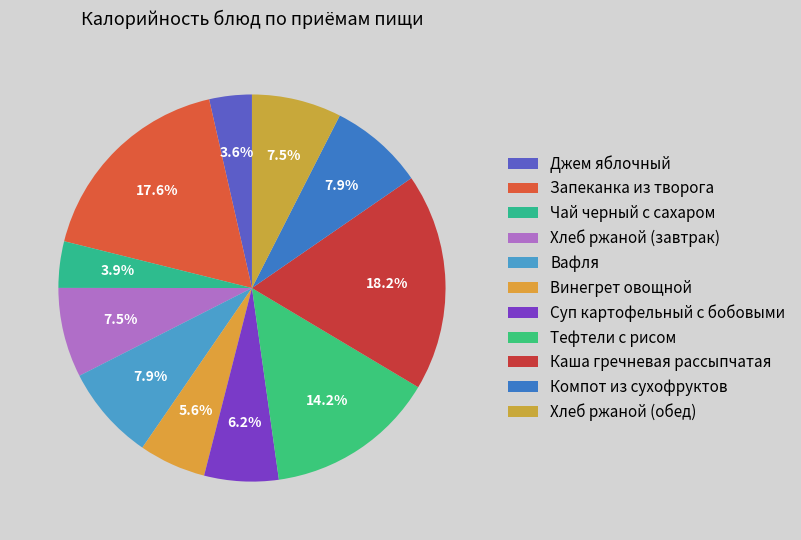

How many segments does this pie chart have?

11